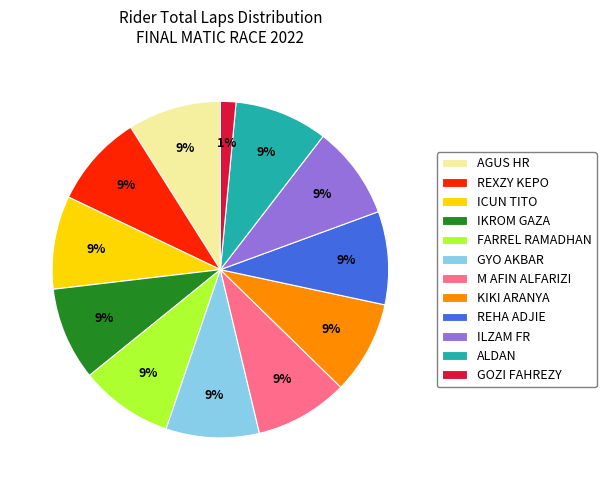

Is the sum of M AFIN ALFARIZI and ILZAM FR greater than half?

No